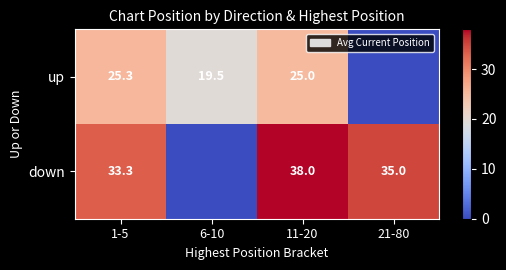

How many data points does each series have?

4